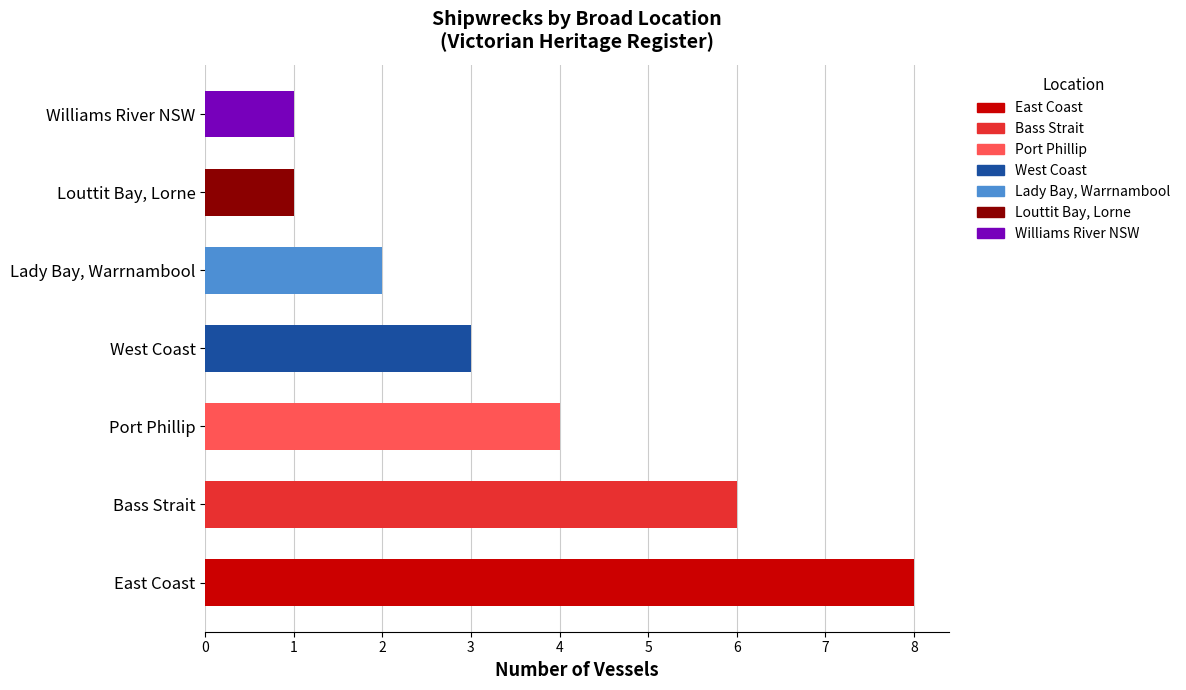

What is the label of the 6th bar from the right?

Bass Strait